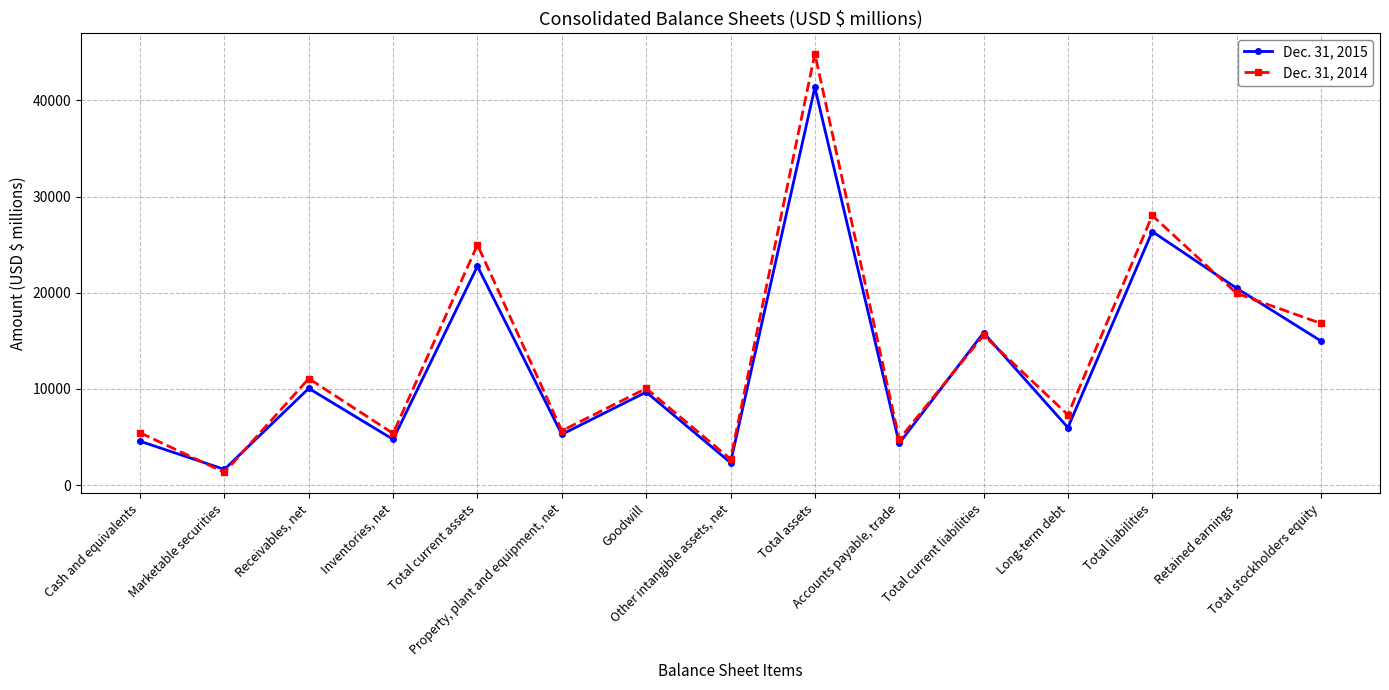

What is the difference between the highest and lowest values at Total current assets?

2226